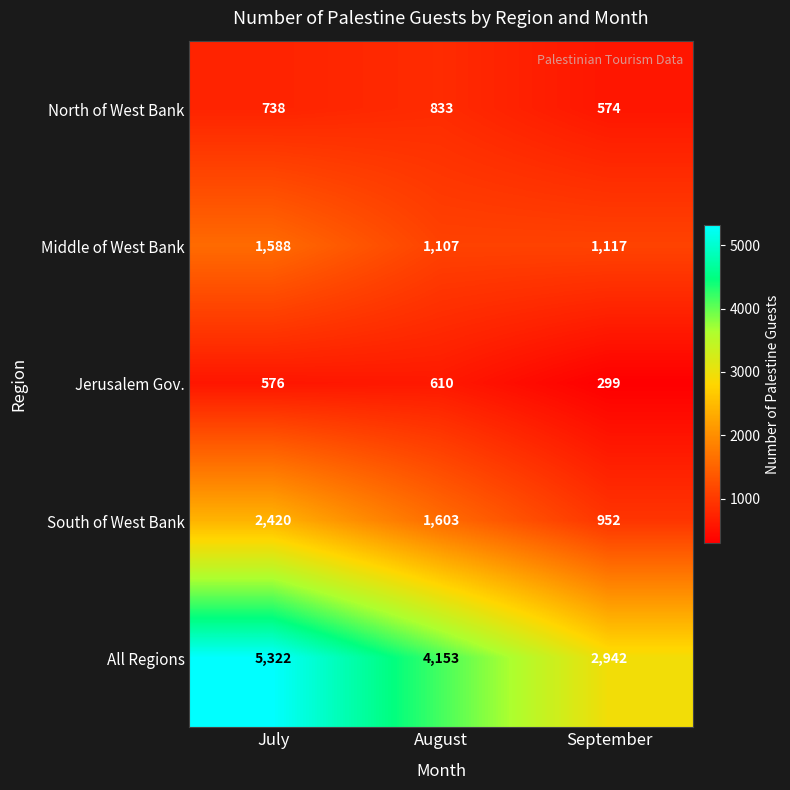

How many All Regions values are between 2942 and 5322?

3